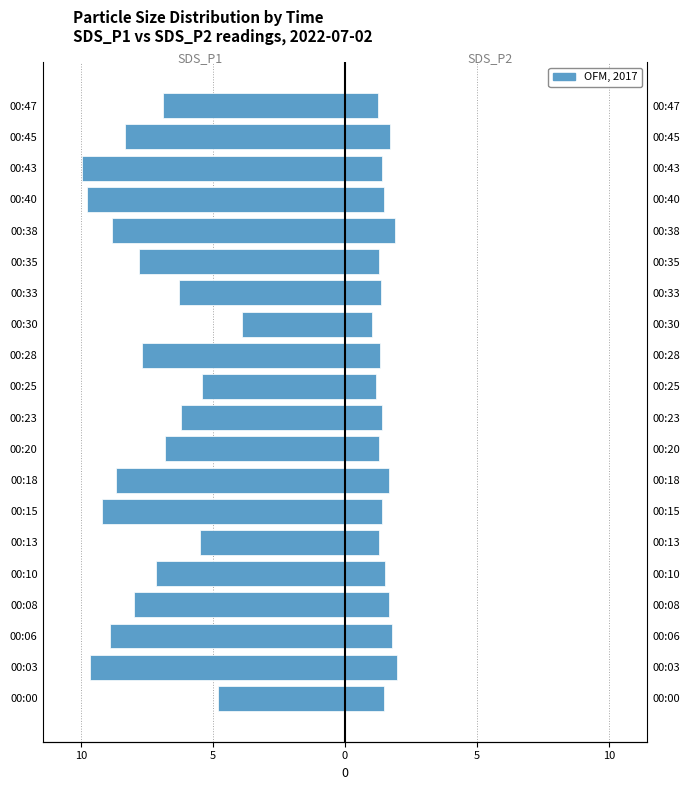

What is the value of the SDS_P2 bar at the 18th from the left?

1.4